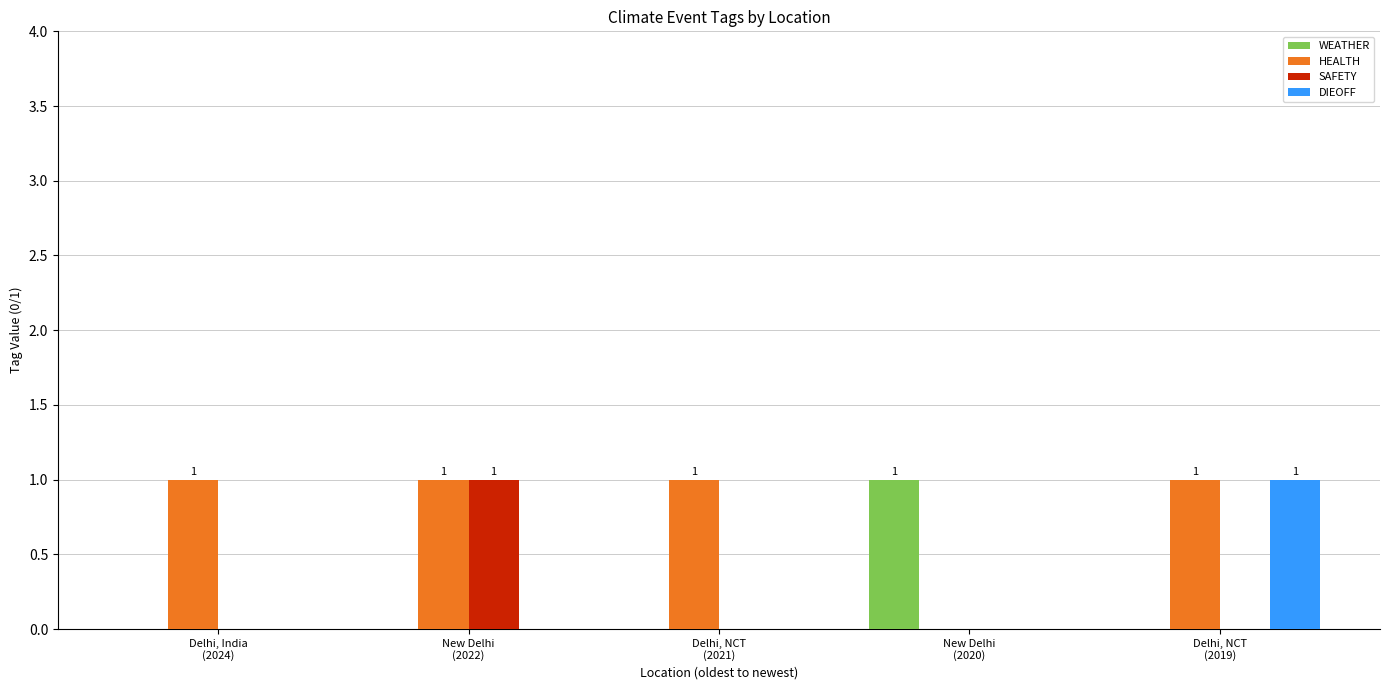

What is the sum of all HEALTH values?

4